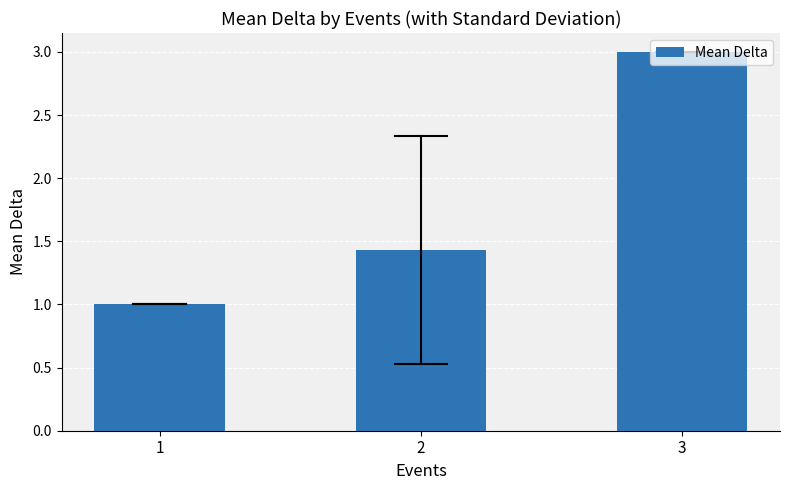

Is it true that the value at 3 is 3.0?

True